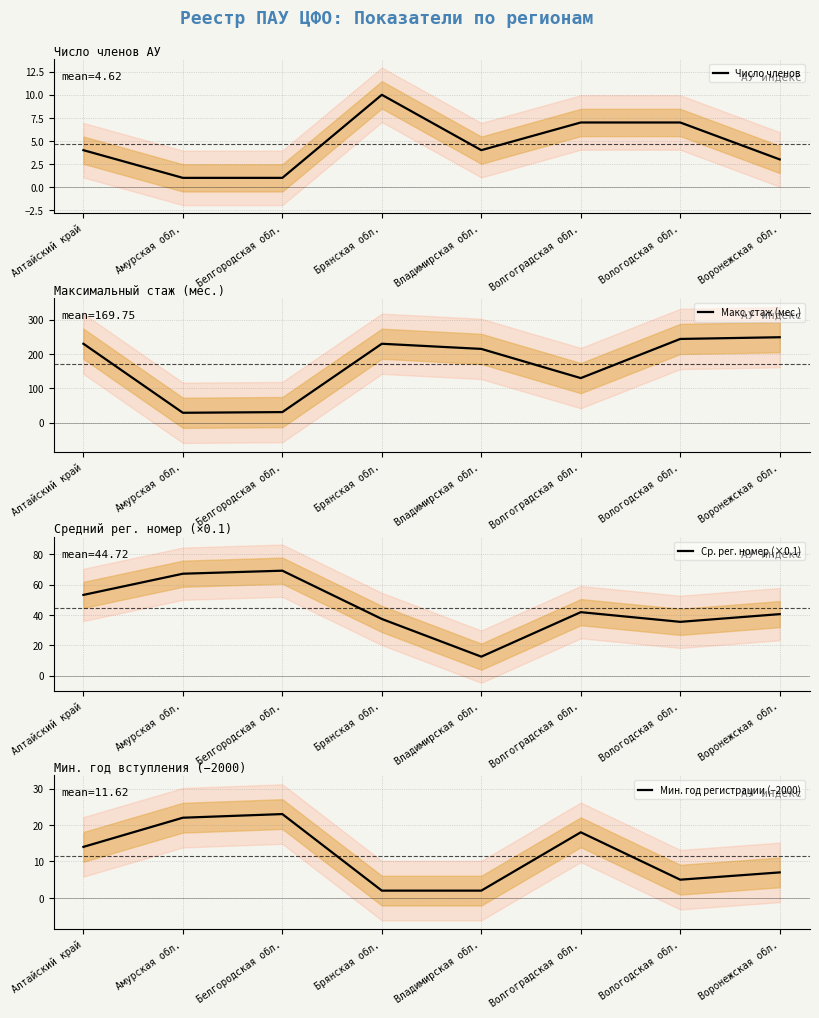

Which category has the lowest value across all series?

Амурская обл.